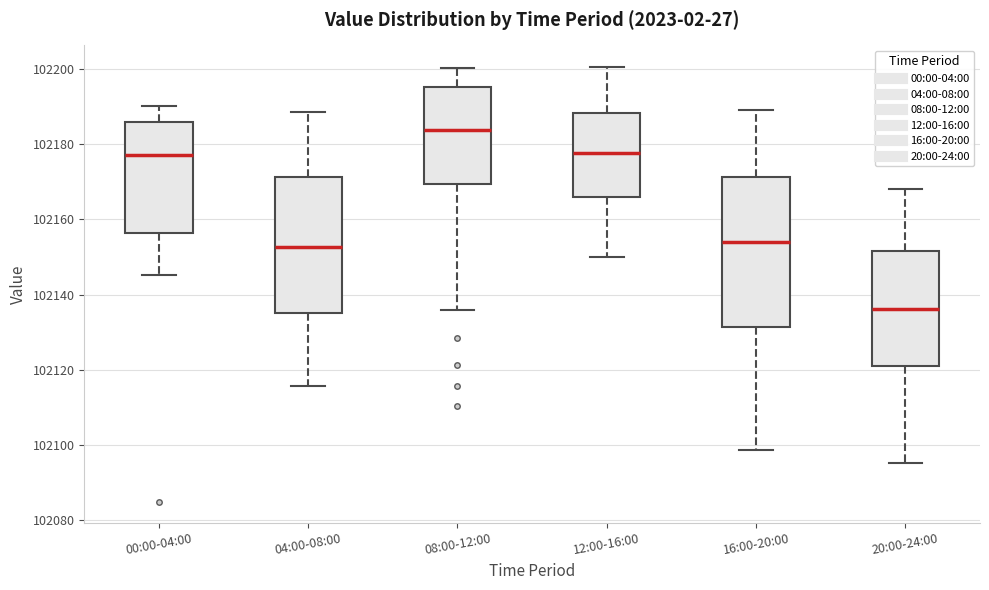

Reading left to right, transcribe this box plot: for each box, give where its median line is, the range the box spans, and where its two whiskers end, as read against the y-axis. The values are not printed on the chart, so give them approximately, as read against the axis.

00:00-04:00: median 102178, box 102156 to 102186, whiskers 102146 to 102190
04:00-08:00: median 102152, box 102136 to 102172, whiskers 102116 to 102188
08:00-12:00: median 102184, box 102170 to 102196, whiskers 102136 to 102200
12:00-16:00: median 102178, box 102166 to 102188, whiskers 102150 to 102200
16:00-20:00: median 102154, box 102132 to 102172, whiskers 102098 to 102190
20:00-24:00: median 102136, box 102120 to 102152, whiskers 102096 to 102168